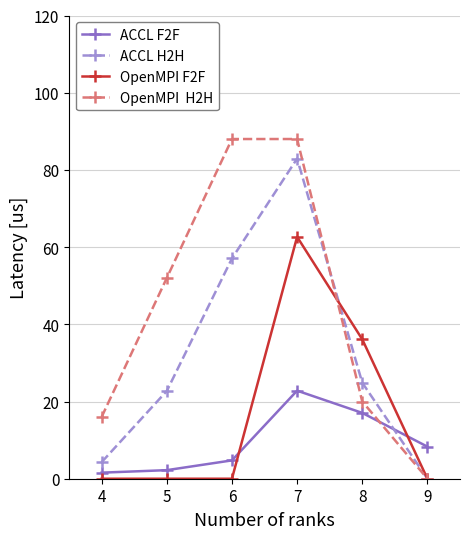

What is the spread (max minus min) of values at 8?

19.1